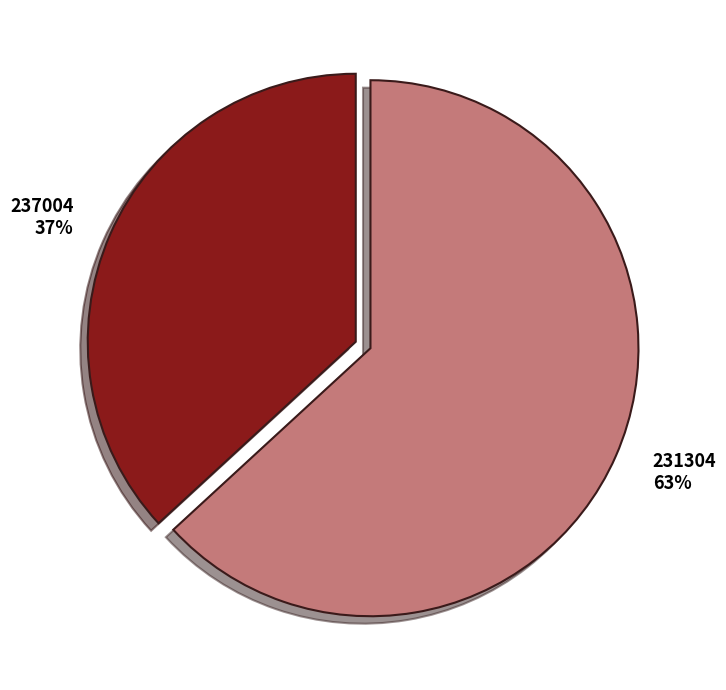

Which category accounts for the majority?

231304